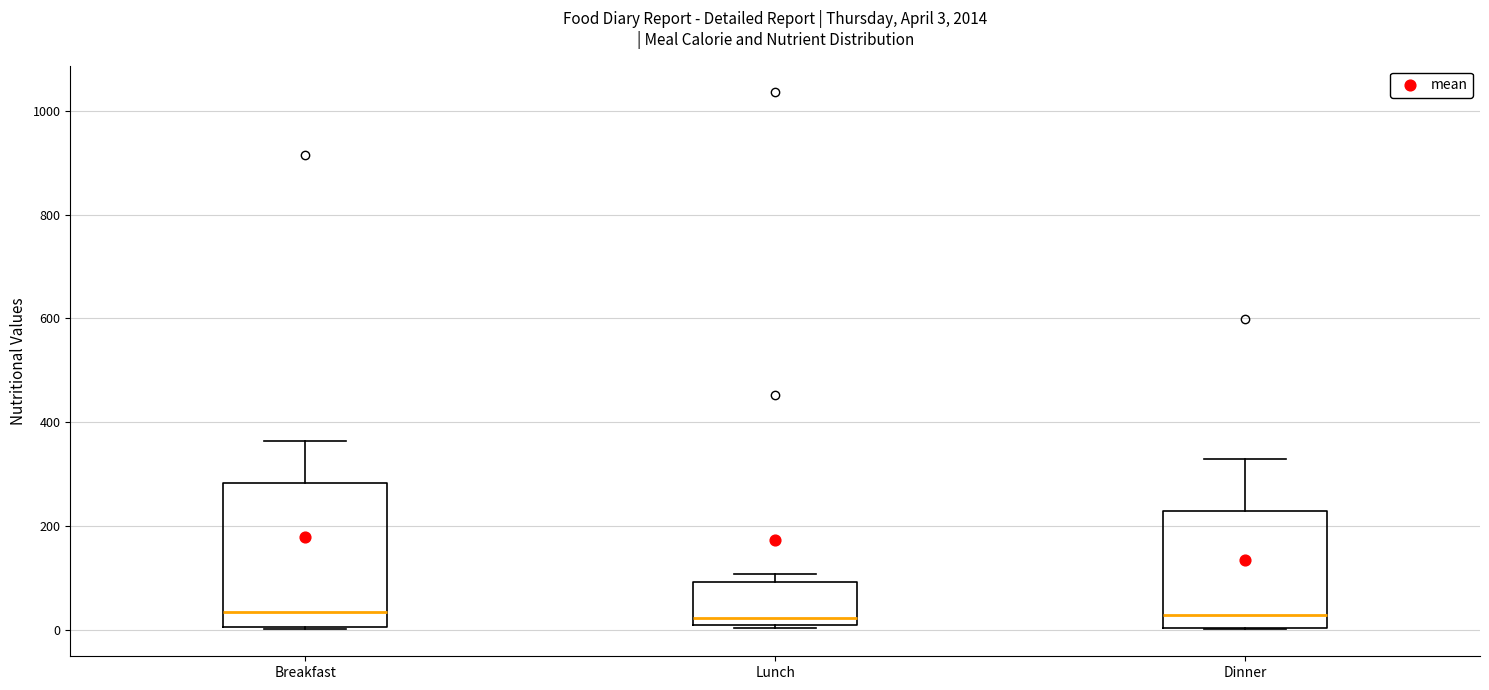

Which box is the tallest, from its lower edge to its upper edge?

Breakfast